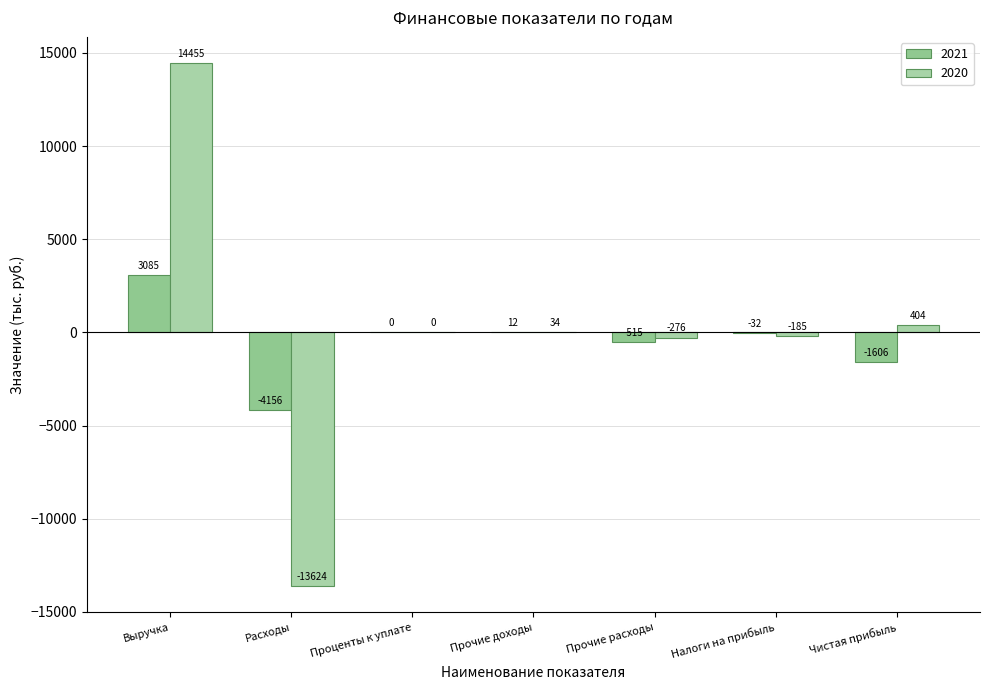

How many values in the 2021 series exceed -32?

3